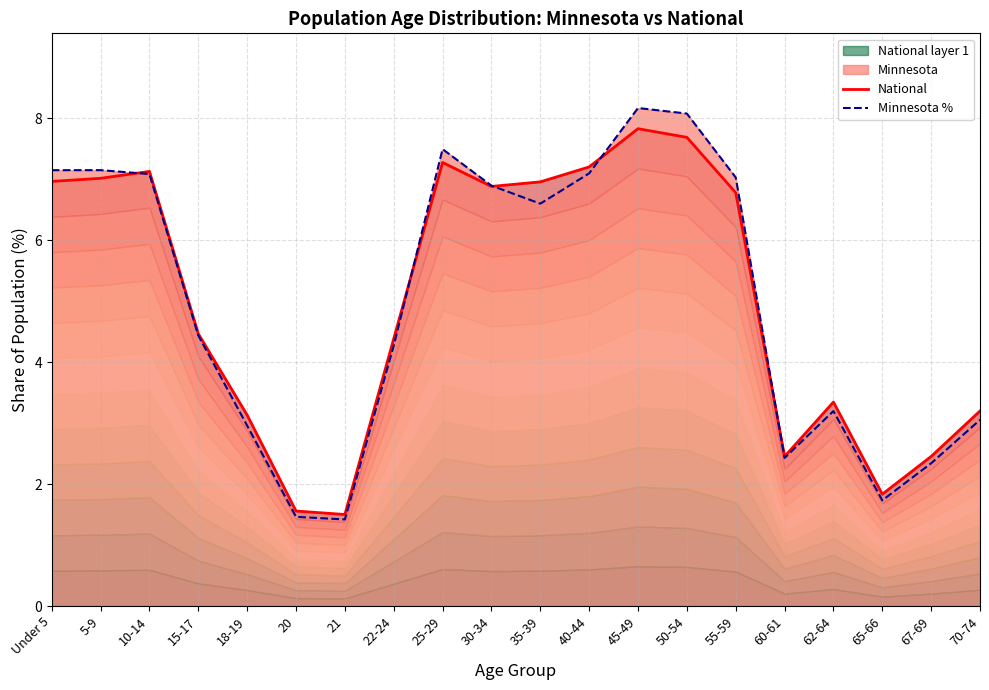

How many intersections are there between Minnesota % and National?

5